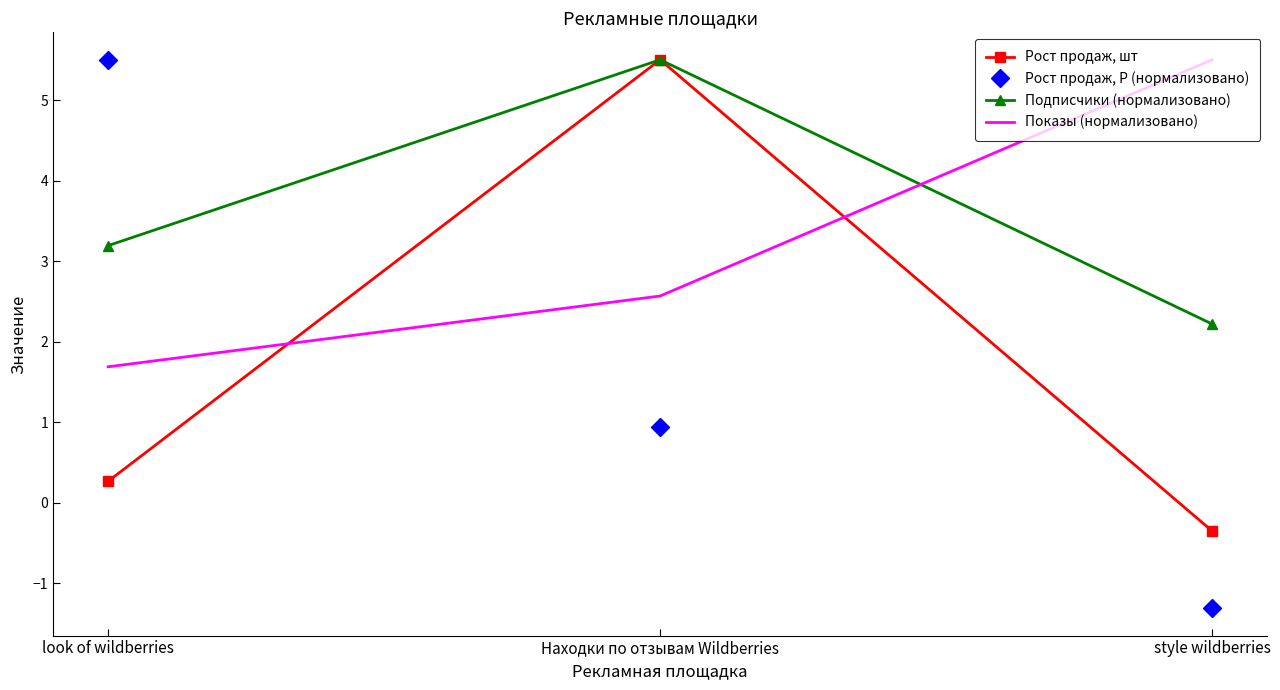

What position from the left is look of wildberries?

1